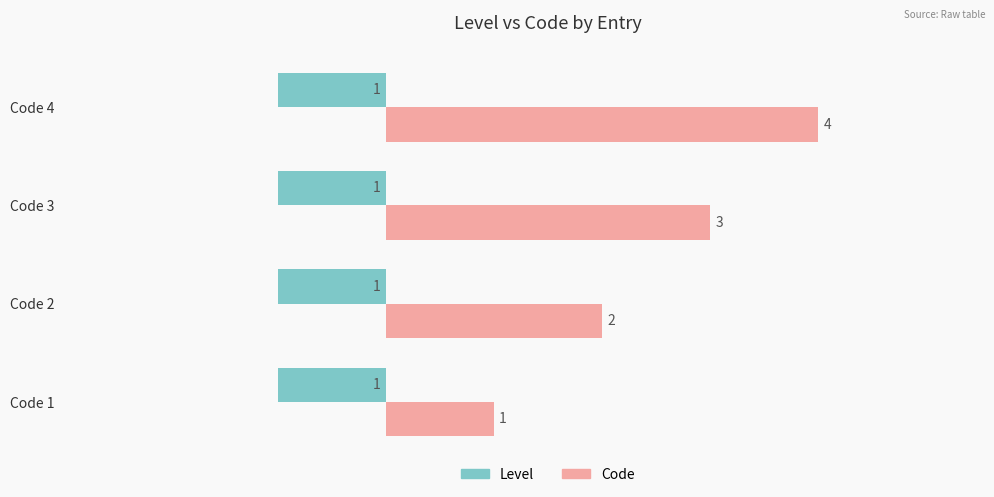

Which series has the largest range (max minus min)?

Code